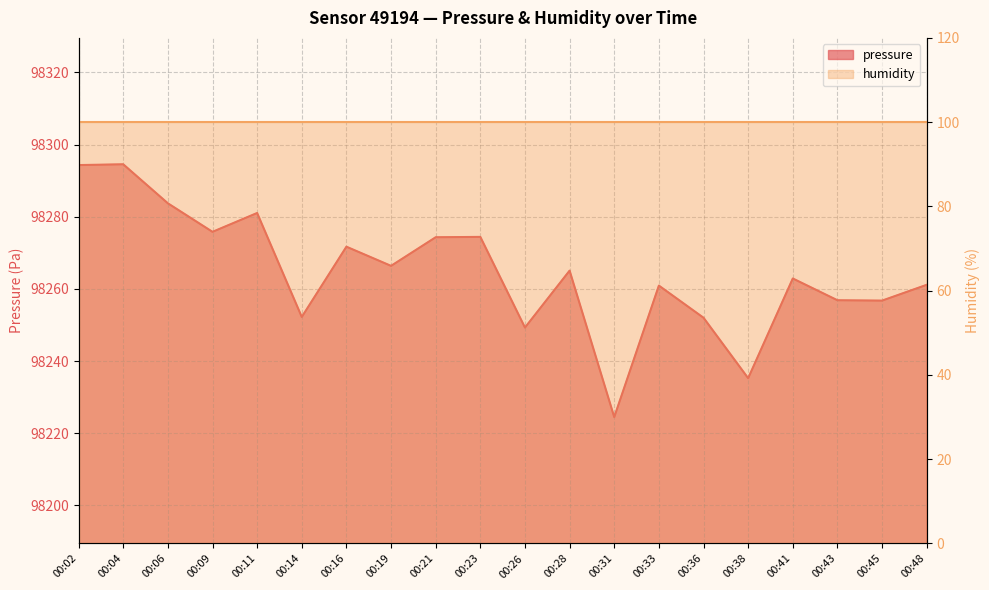

Approximately how many times larger is the value at 00:19 compared to 00:16?

1.0